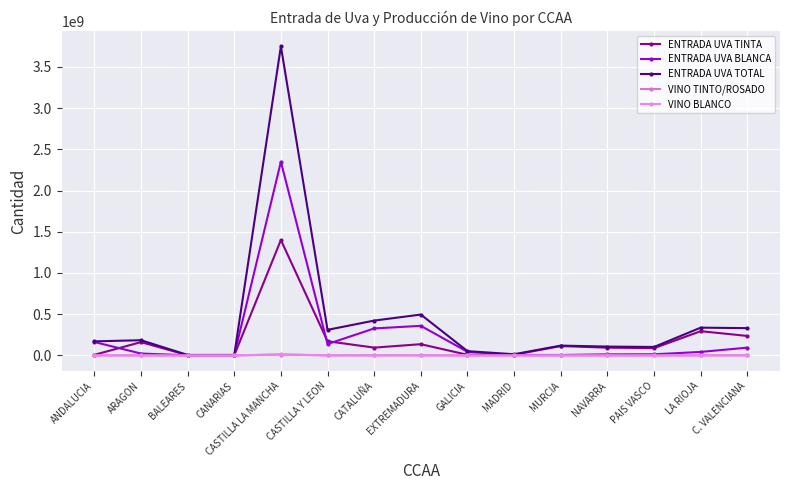

Does the chart display data point markers on the line(s)?

Yes